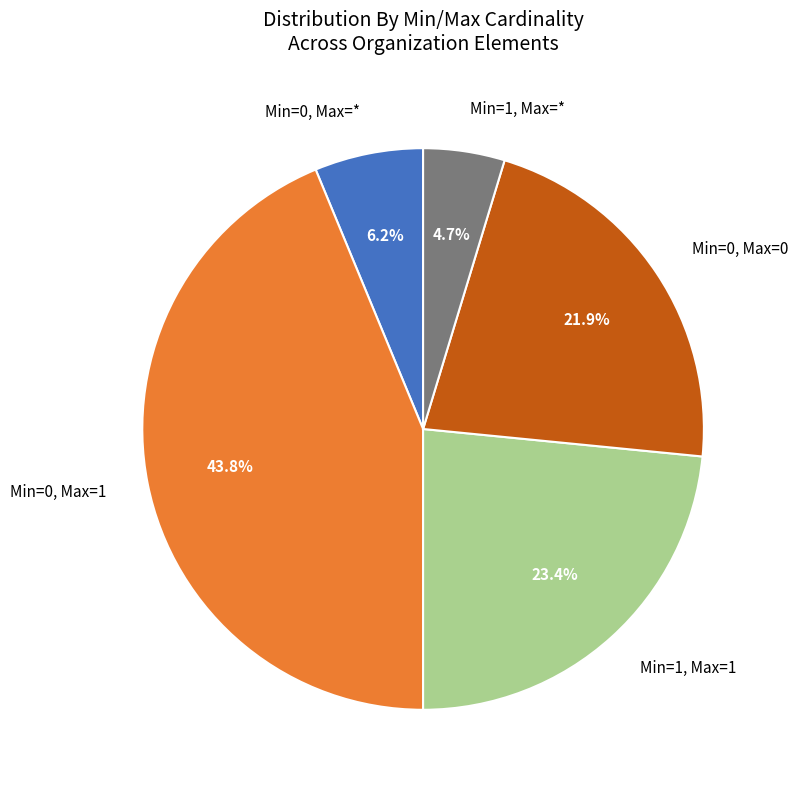

What is the smallest slice in the pie chart?

Min=1, Max=*